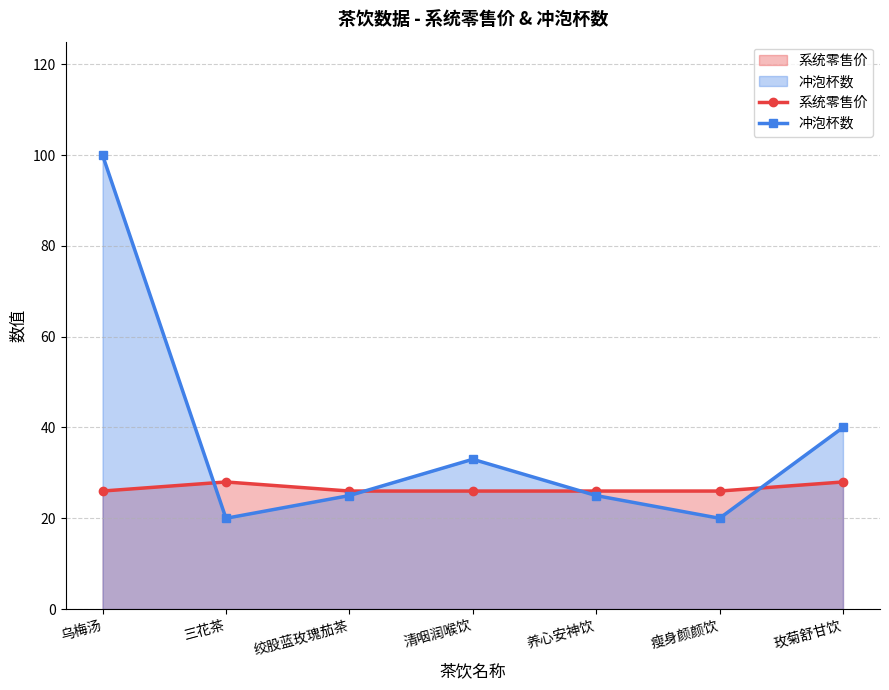

Which category has the highest value in the 系统零售价 series?

三花茶